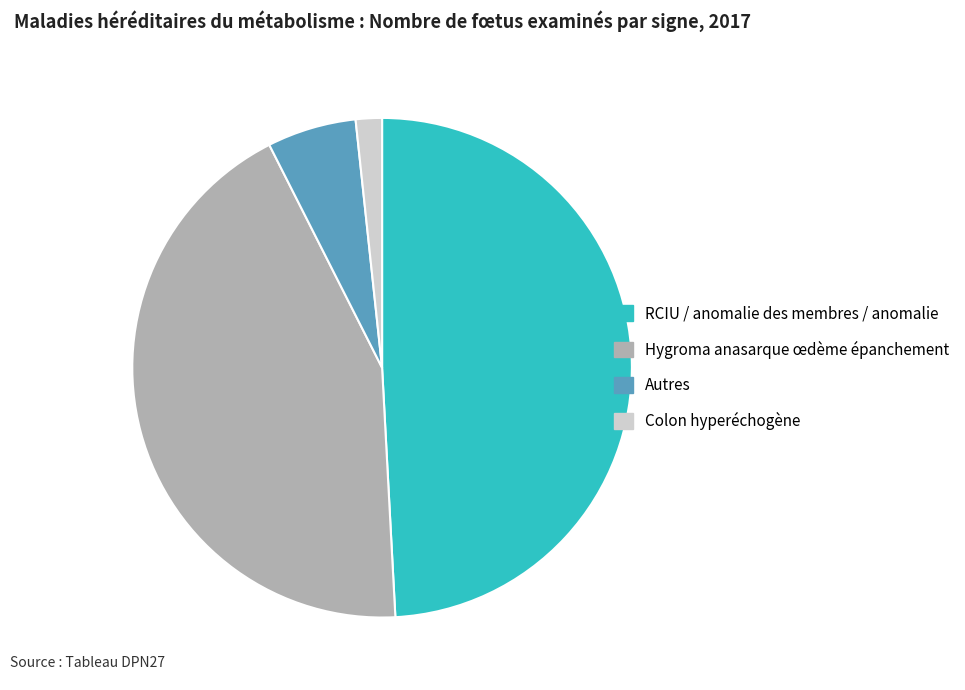

Which category has the smallest portion of the pie?

Colon hyperéchogène